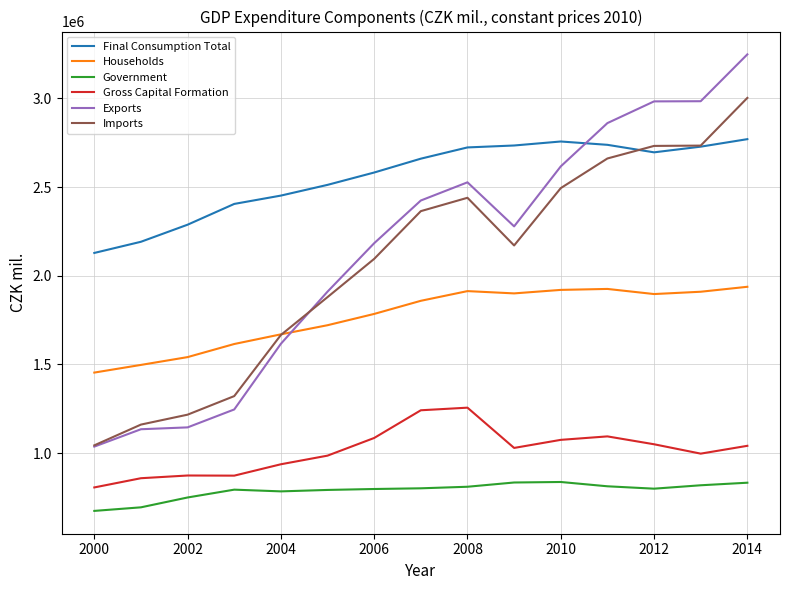

What is the difference between the second highest and second lowest values in the Gross Capital Formation series?

383118